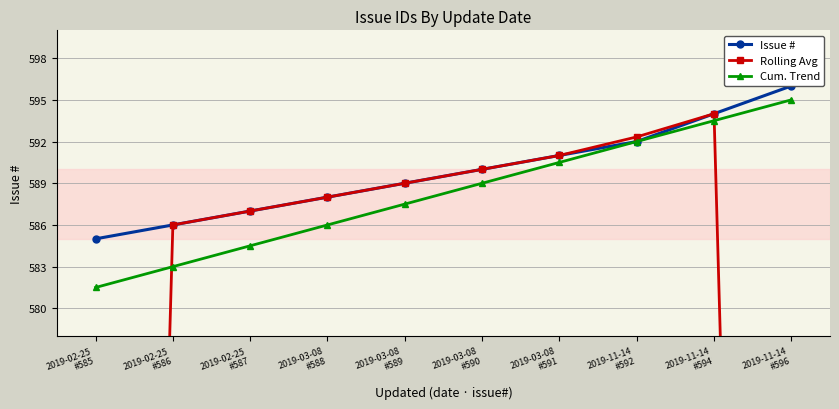

How many values in the Cum. Trend series are below 589?

5